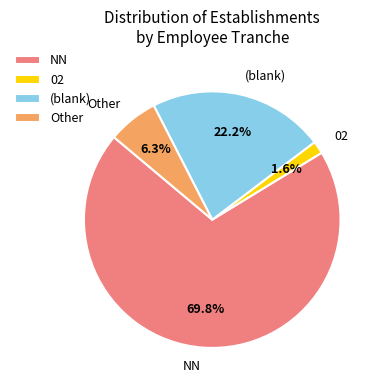

Rank the categories by value from lowest to highest.

02, Other, (blank), NN